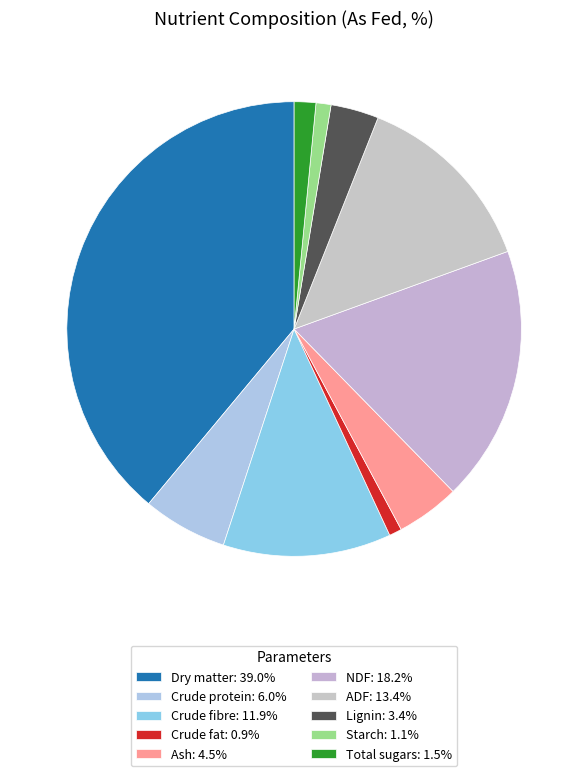

Which slice is the largest?

Dry matter